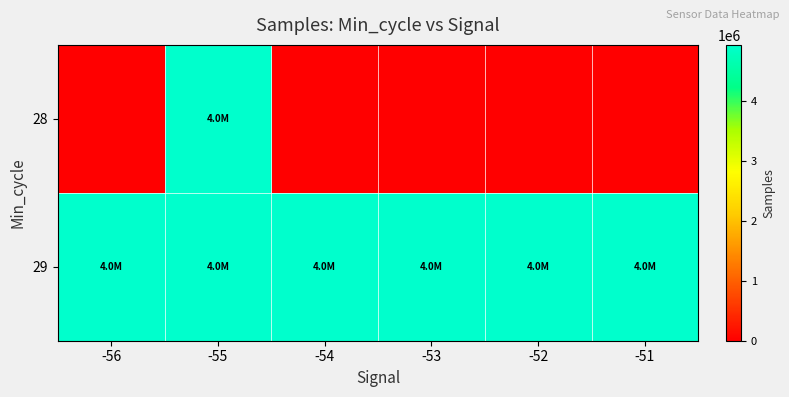

Rank the series by their average value, from highest to lowest.

29, 28